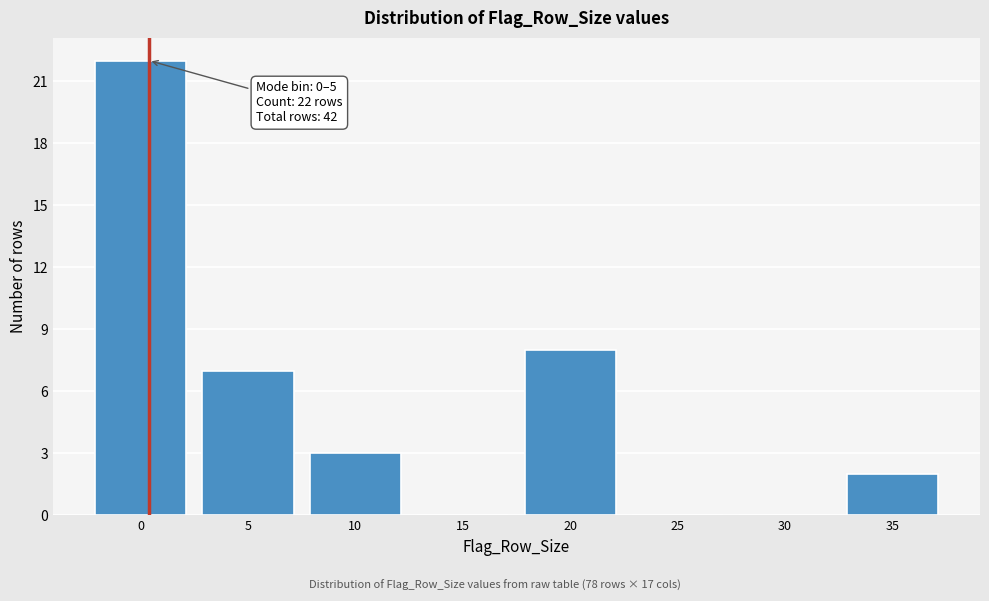

Reading left to right, list all the values displayed in this chart.

0=22	5=7	10=3	15=0	20=8	25=0	30=0	35=2